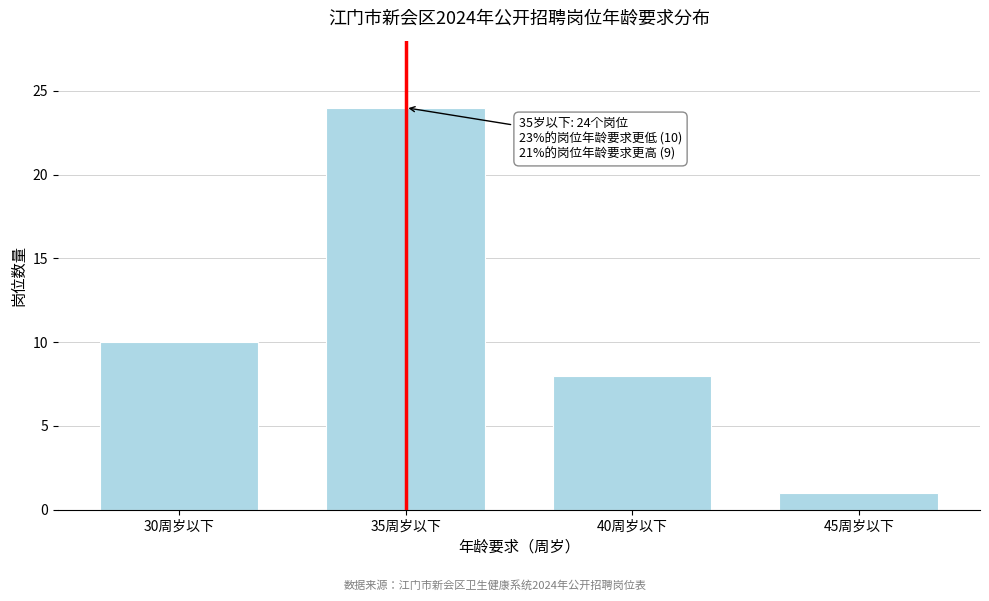

Reading left to right, list all the values displayed in this chart.

10	24	8	1